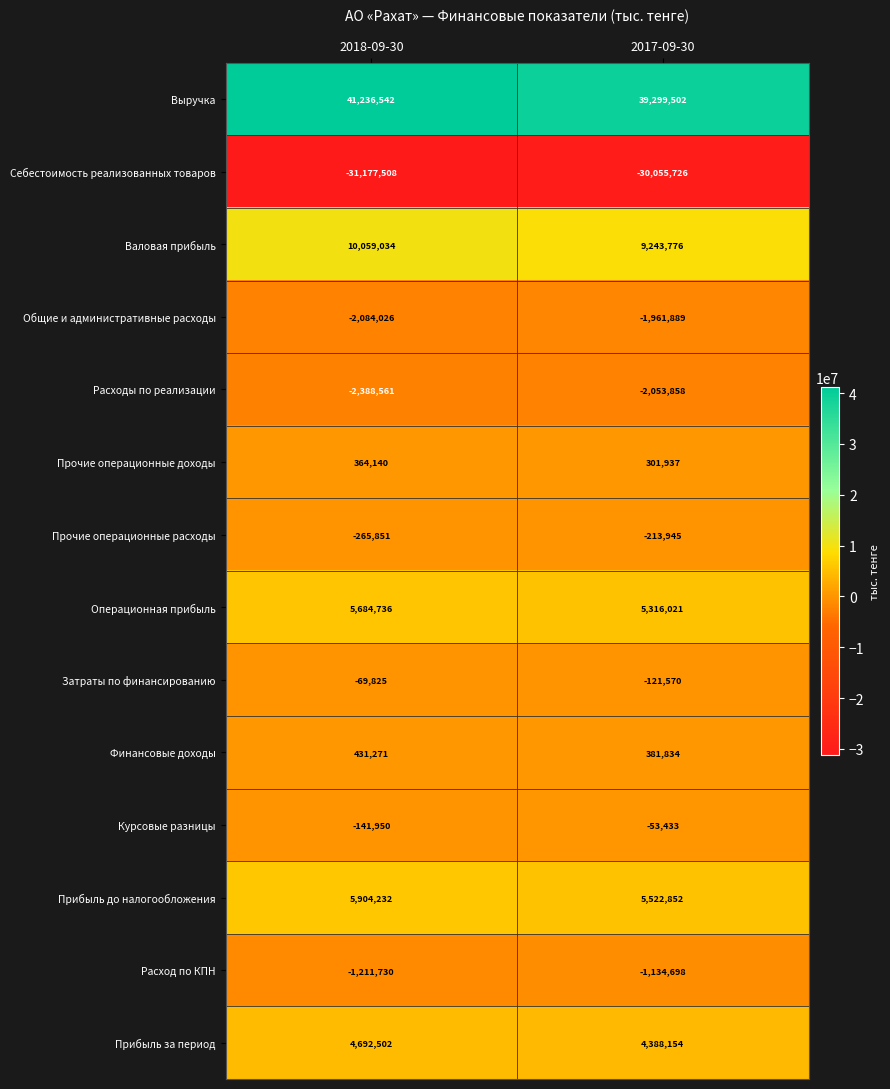

Where is Прочие операционные расходы nearest to the value -239898?

2018-09-30